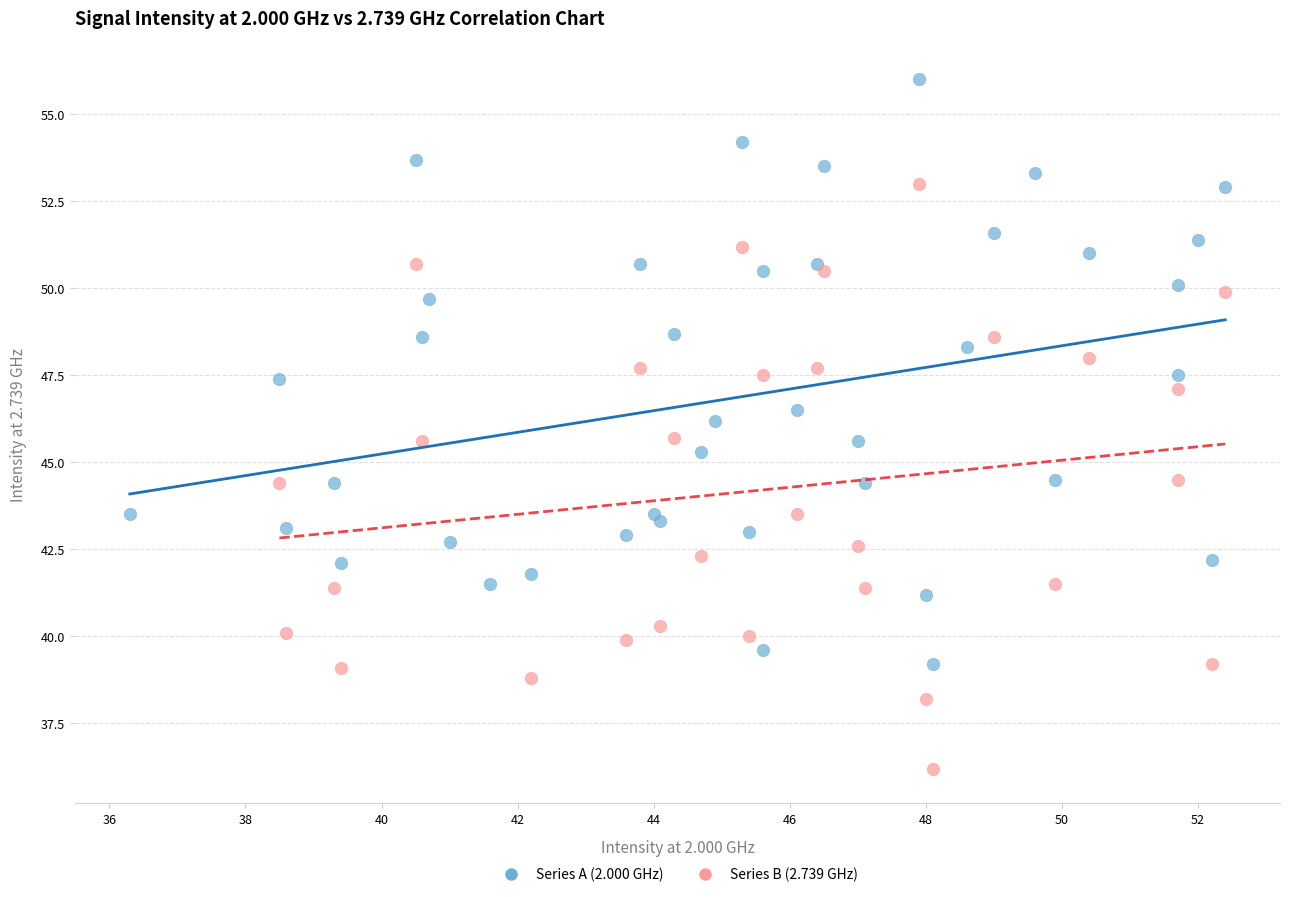

Which series reaches the maximum Y coordinate?

Series A (2.000 GHz)